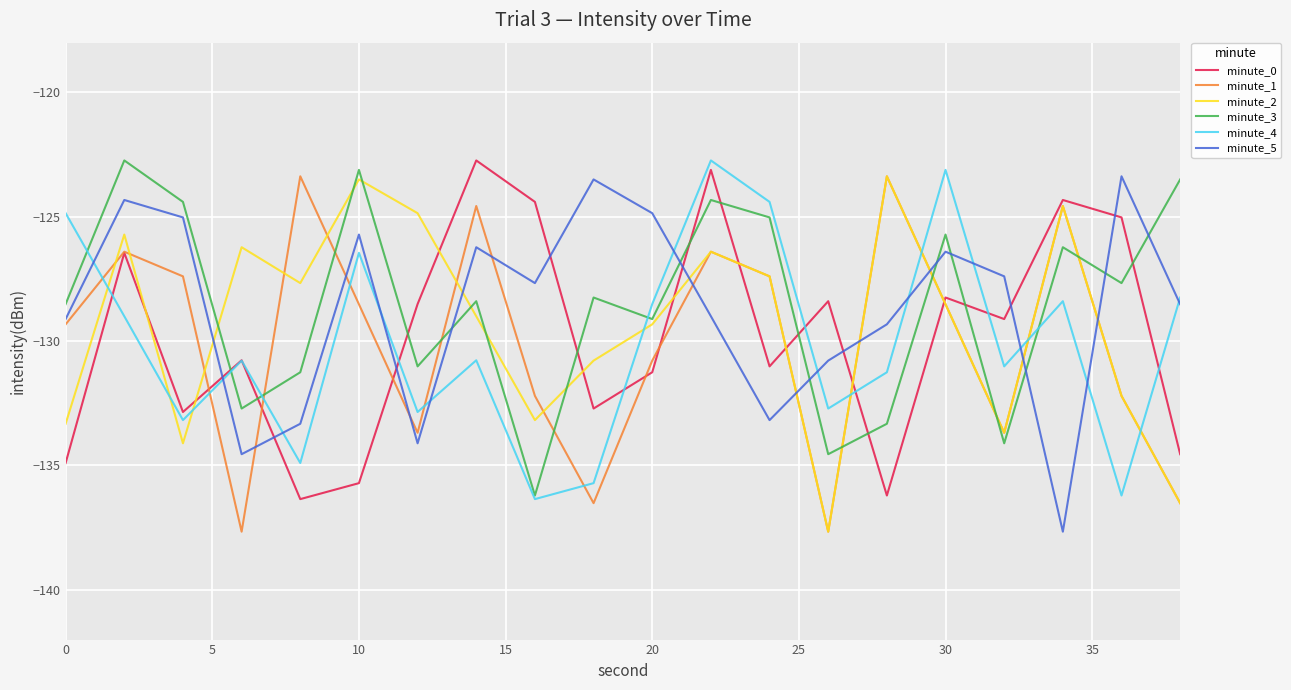

What is the highest value of the minute_0 series?

-122.7